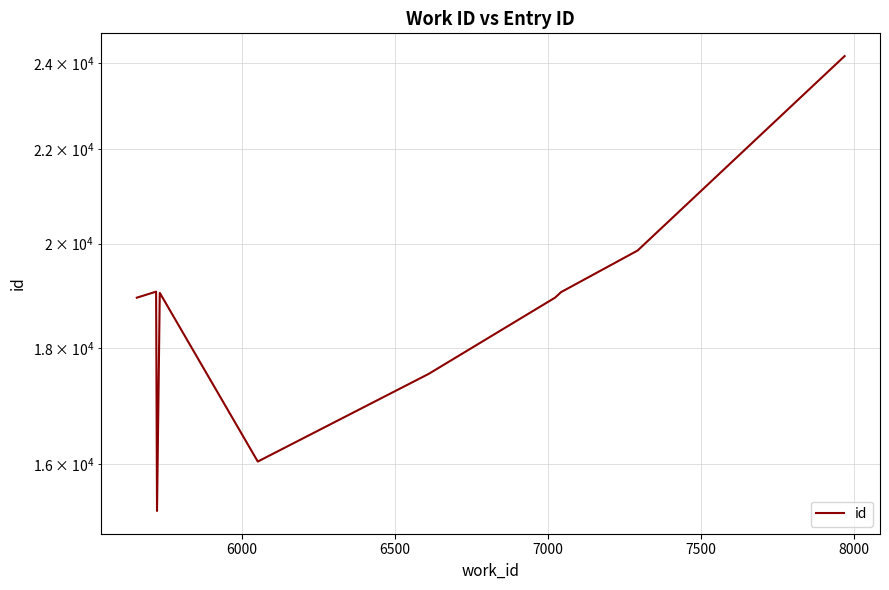

Reading left to right, transcribe all the data shown in this chart.

18937	19053	15264	19030	16046	17533	18939	19043	19861	24176